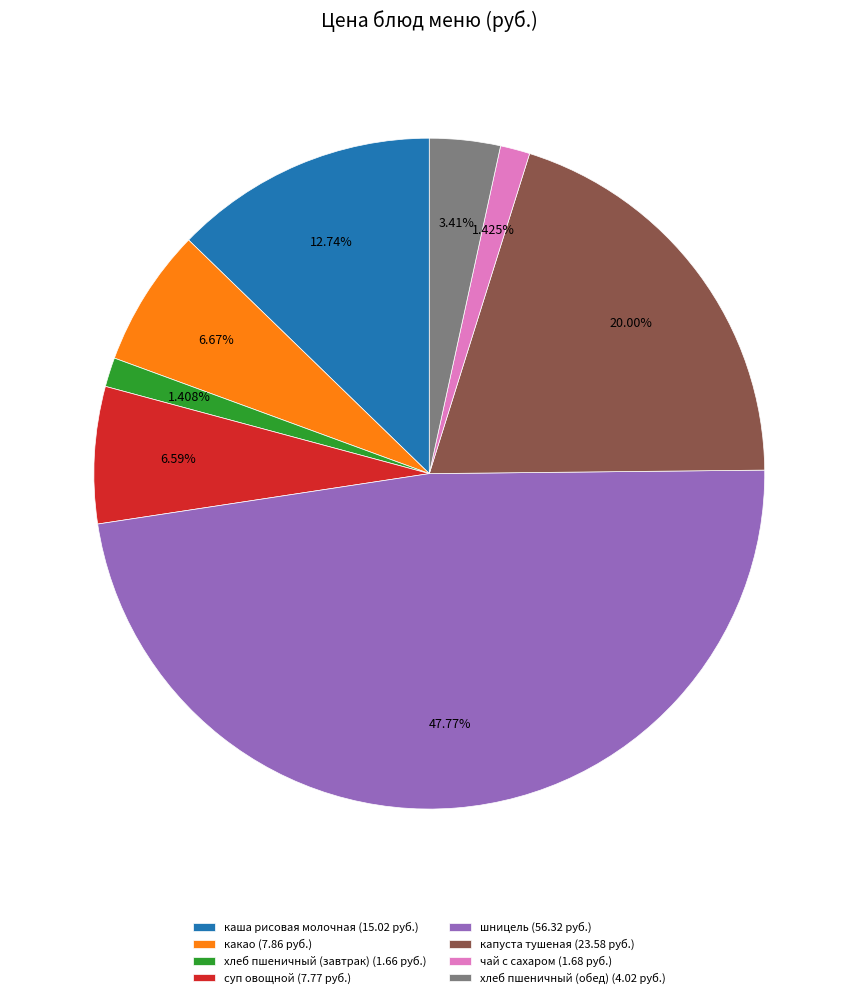

What percentage is the капуста тушеная slice, to the nearest percent?

20%